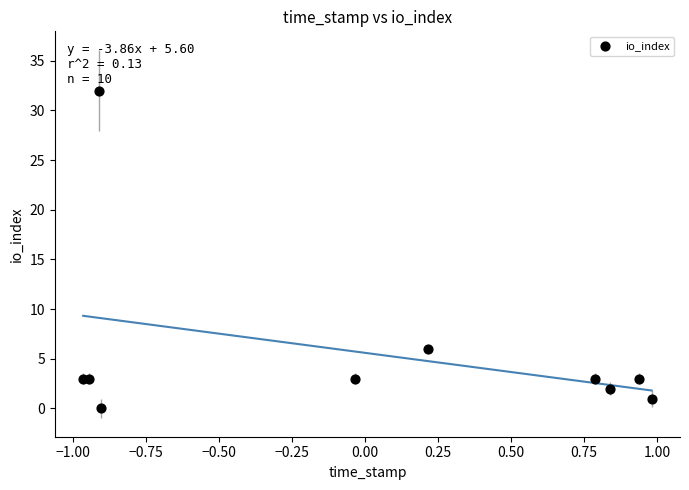

What Y value in the scatter plot is closest to 16?

6